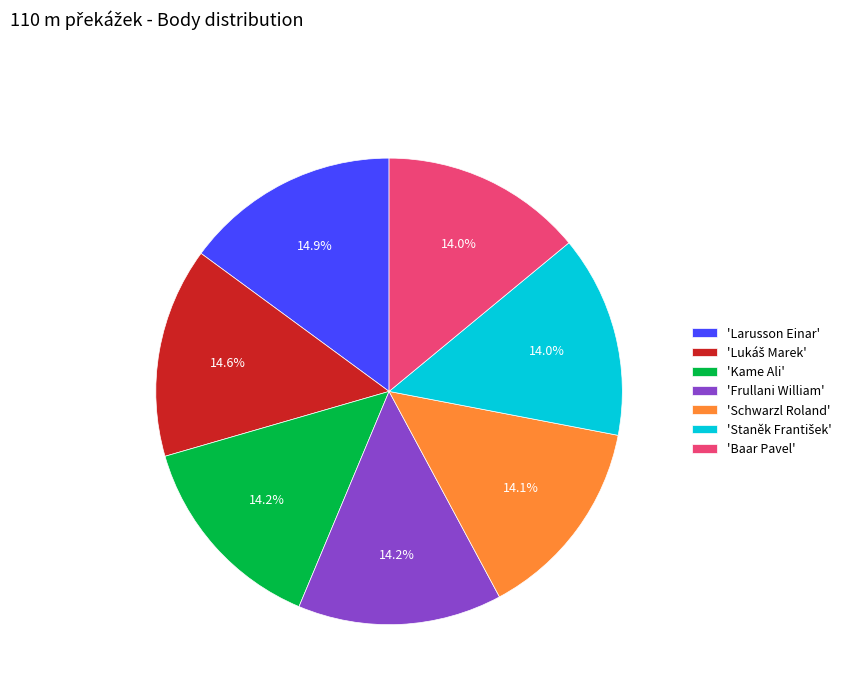

Combined, what portion of the pie is 'Larusson Einar' and 'Kame Ali'?

29.1%